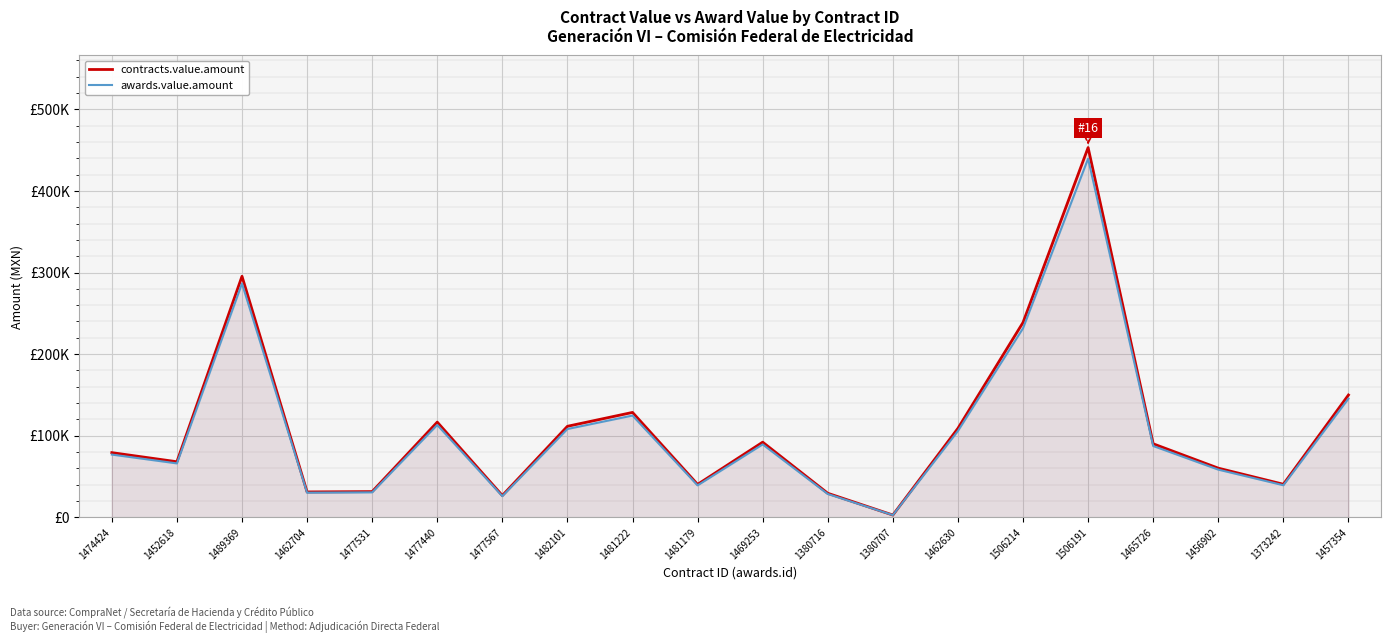

How many interior local valleys does the contracts.value.amount series have?

6